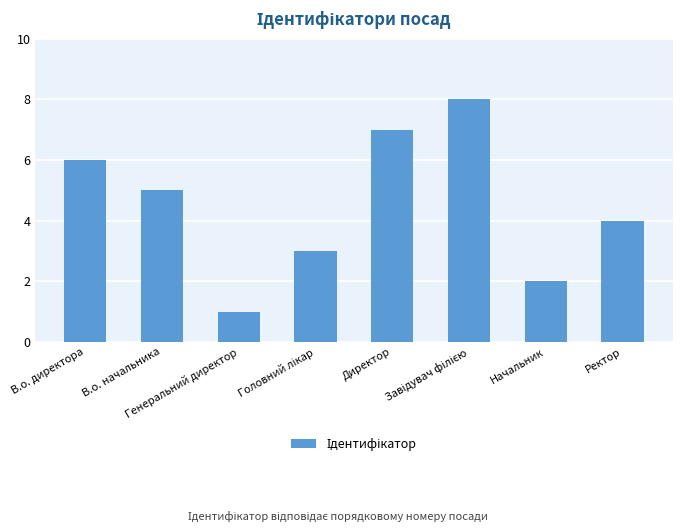

Which has a higher value, В.о. директора or Начальник?

В.о. директора